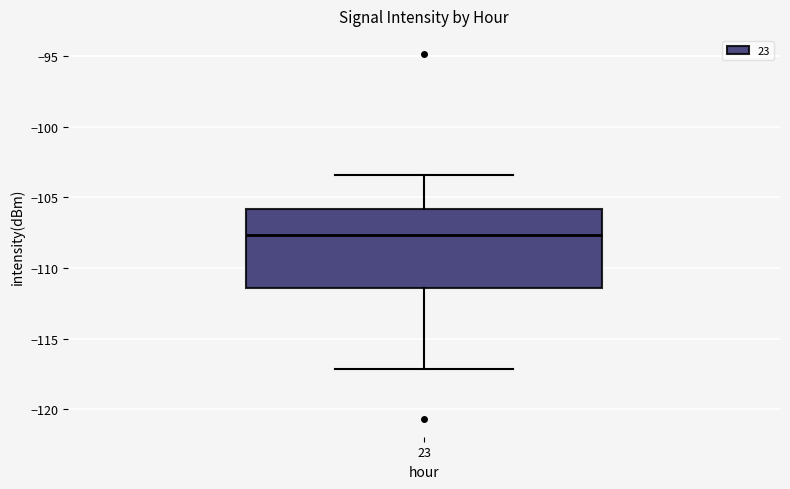

Read this box plot against the y-axis: the position of the median line, the range covered by the box, and the ends of both whiskers. The values are not printed on the chart, so give them approximately, as read against the axis.

median -107.5, box -111.5 to -106.0, whiskers -117.0 to -103.5